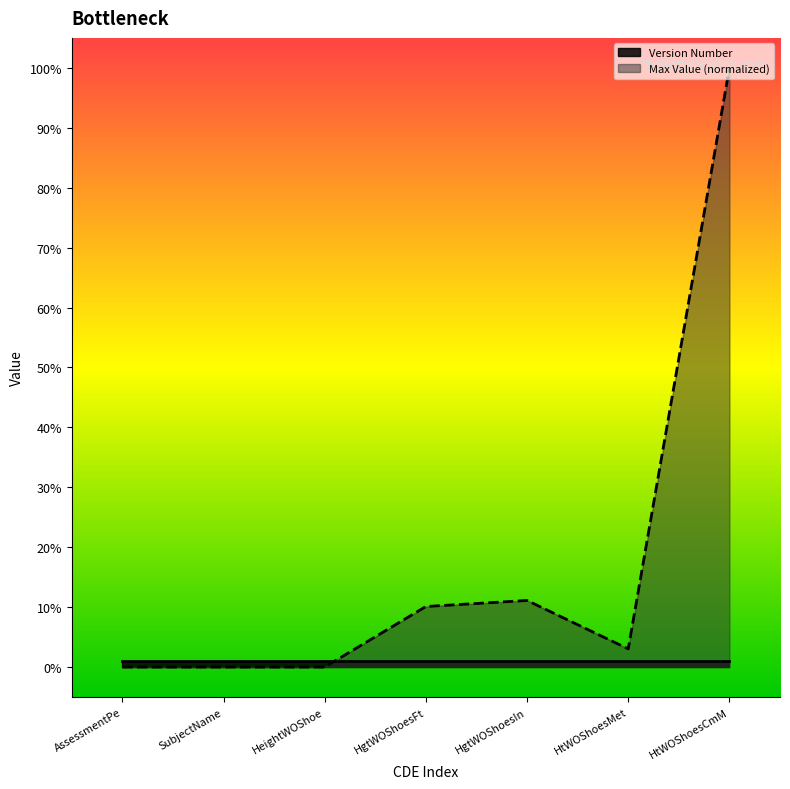

At which category is the sum across all series the highest?

HtWOShoesCmM